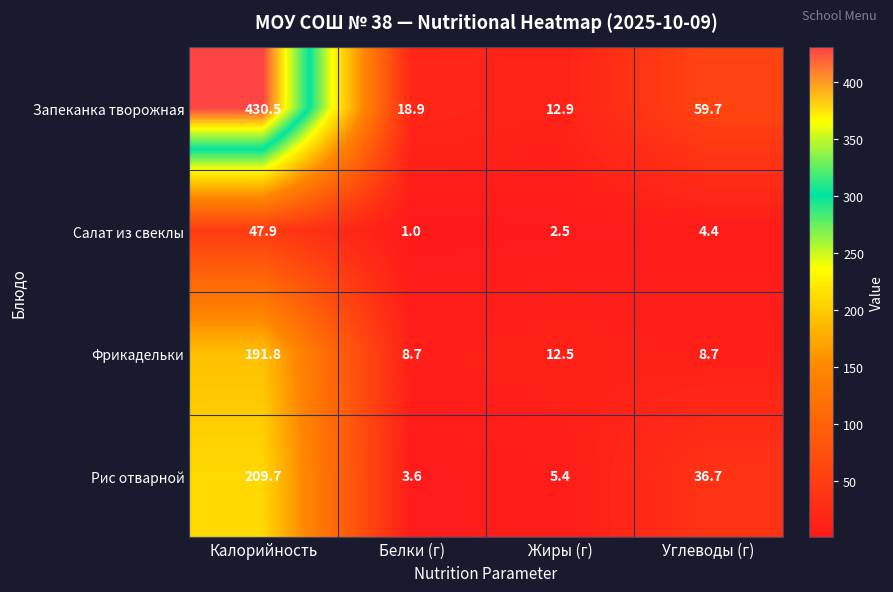

Rank the series at Углеводы (г) from highest to lowest value.

Запеканка творожная, Рис отварной, Фрикадельки, Салат из свеклы